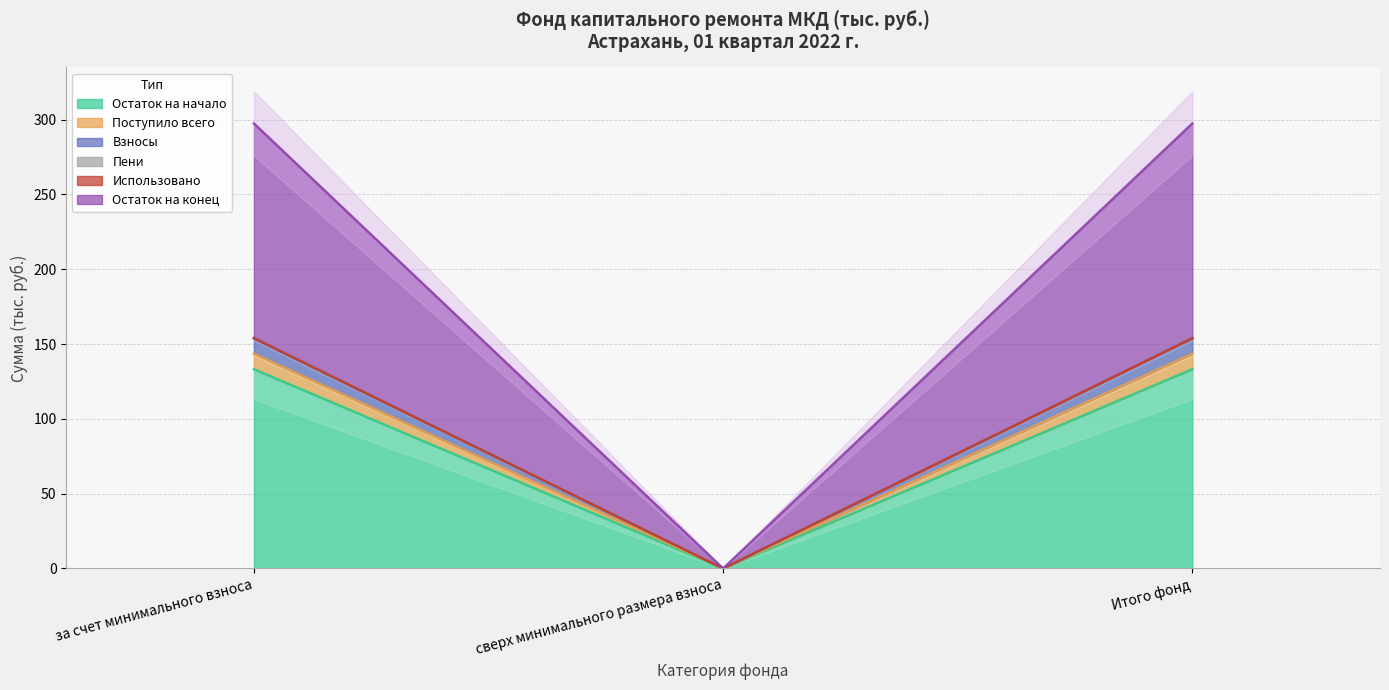

What is the greatest value displayed?

297.4